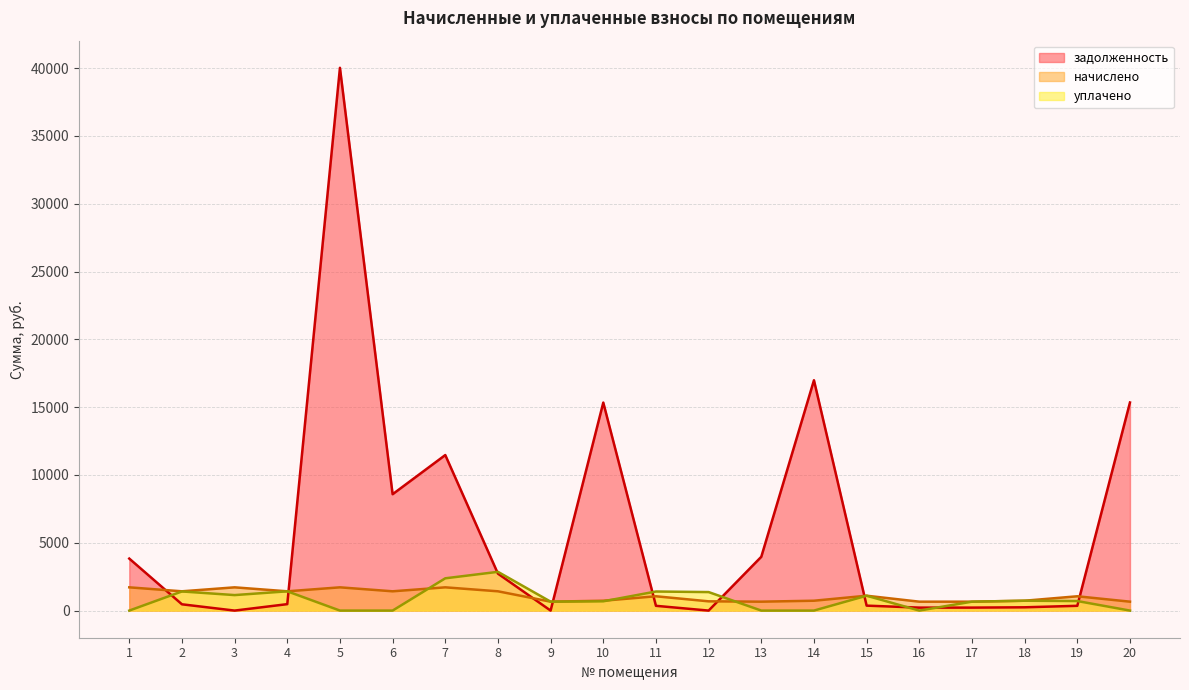

At which label does начислено first exceed 1054?

1